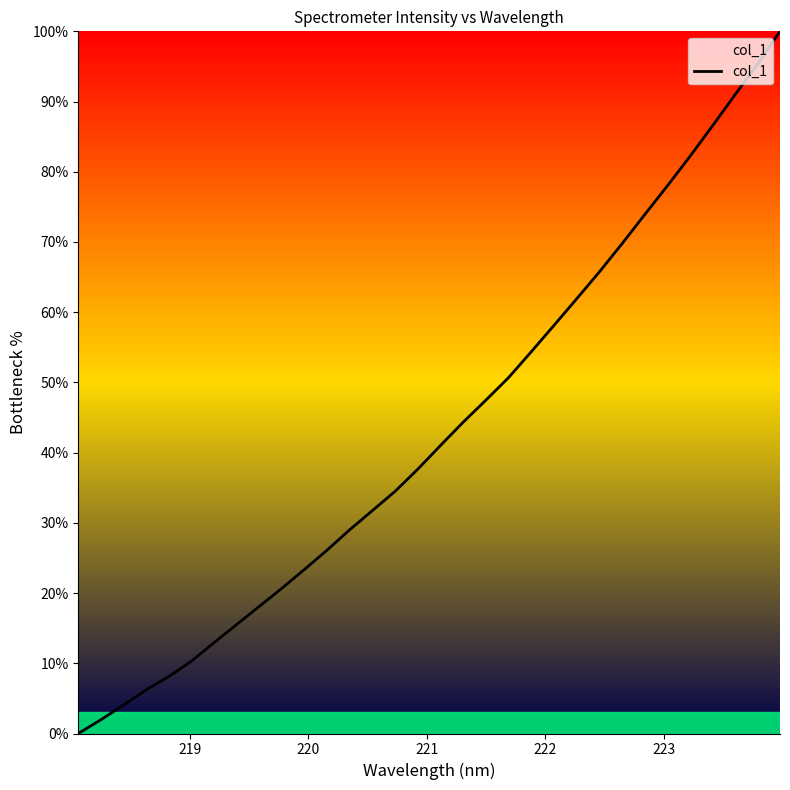

What is the greatest value displayed?

100.0